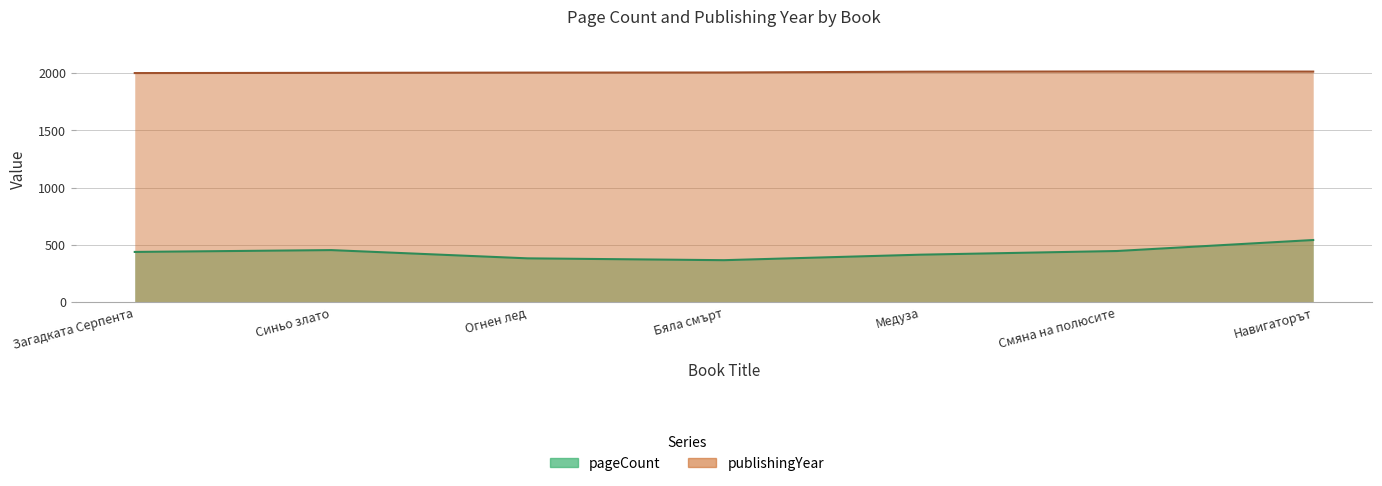

Rank the series by their average value, from lowest to highest.

pageCount, publishingYear